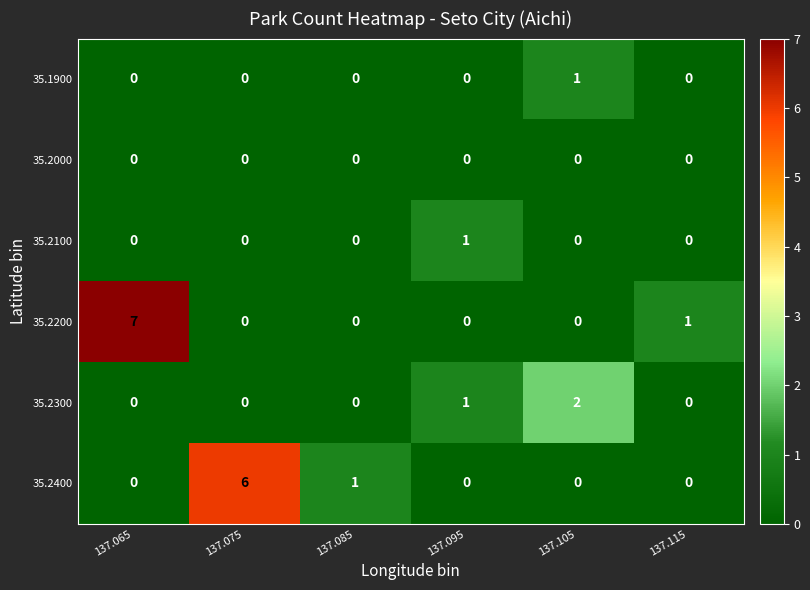

The value of 35.2100 at 137.095 is 0. True or false?

False